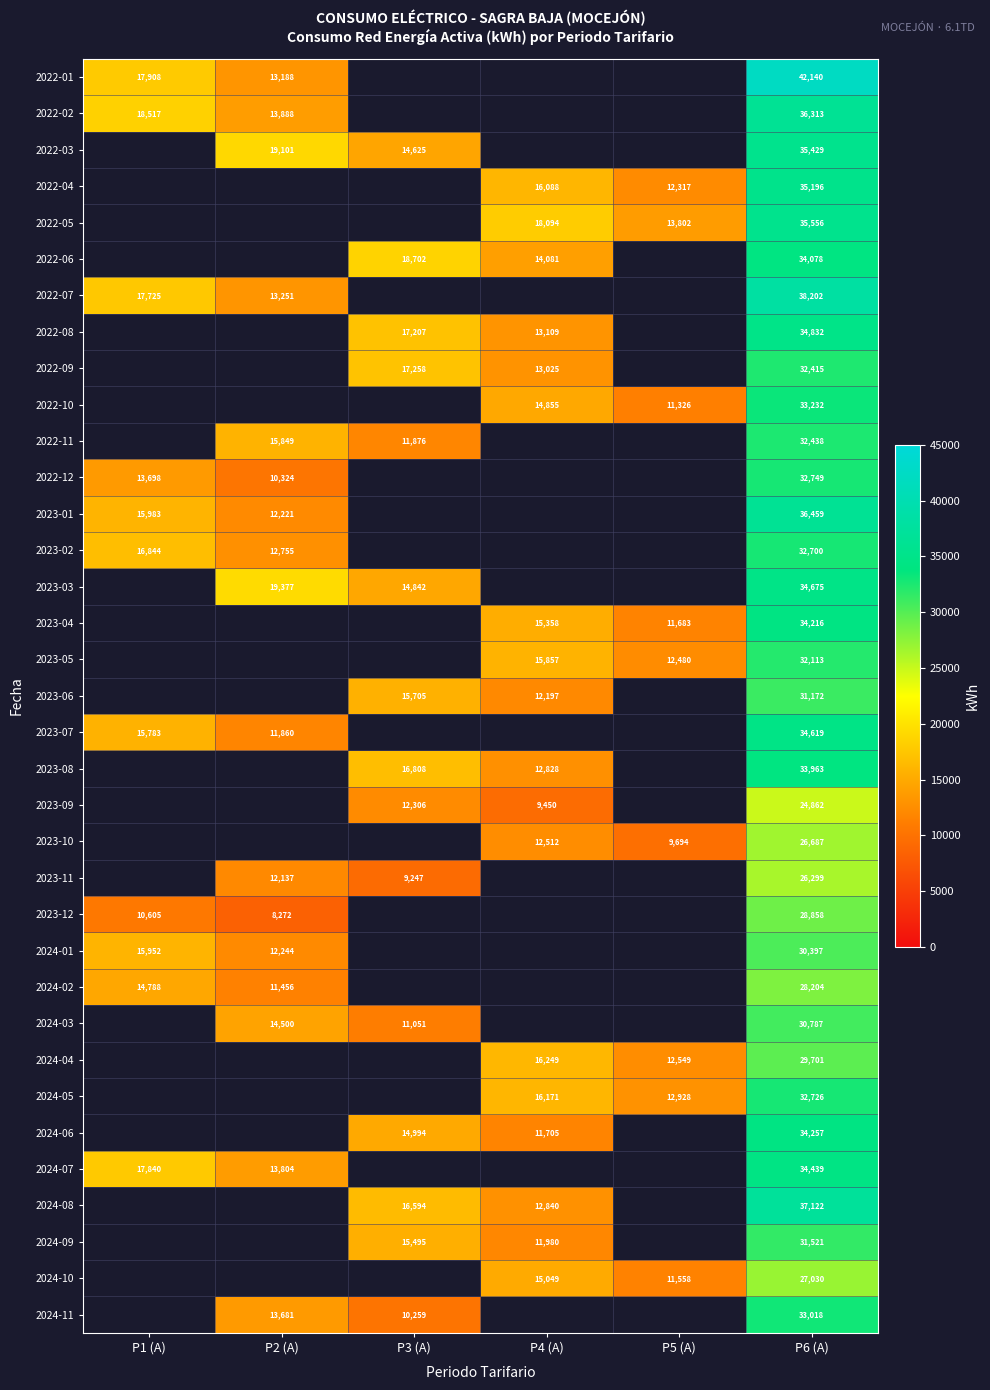

Is it true that 2023-08 equals 12828 at P4 (A)?

True